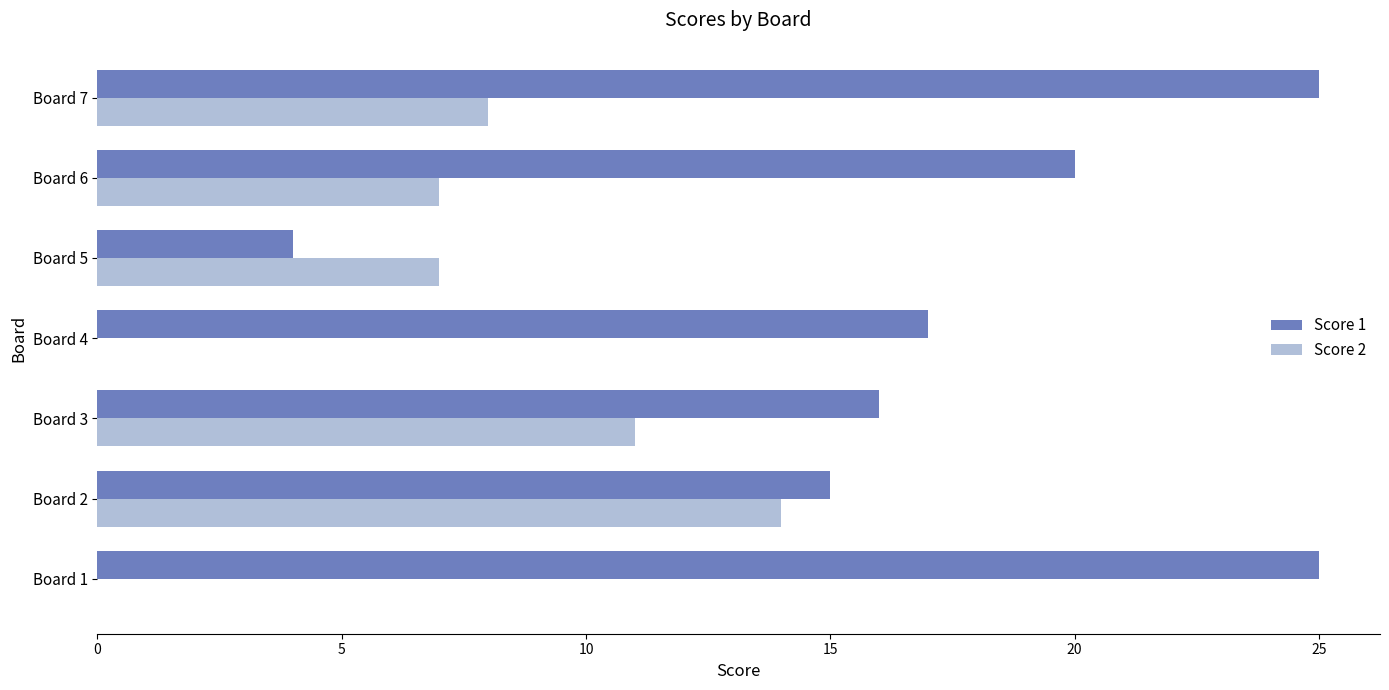

What is the sum of all Score 2 values?

47